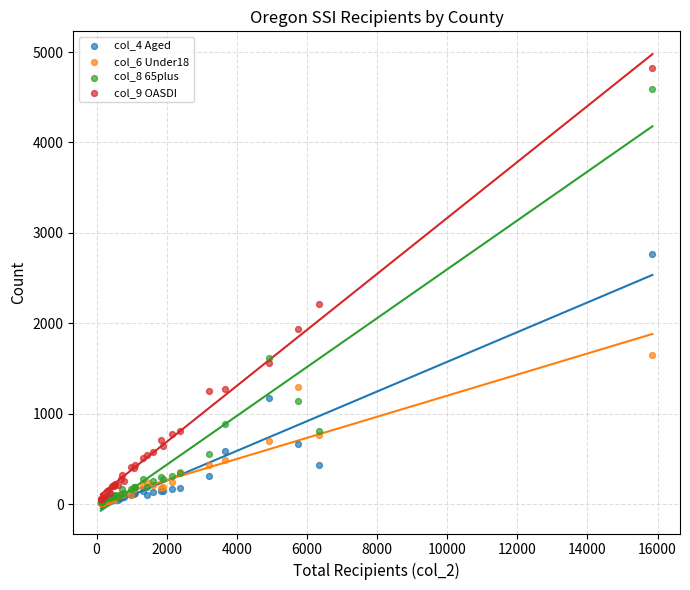

Across all series, what Y value is closest to 2413?

2211